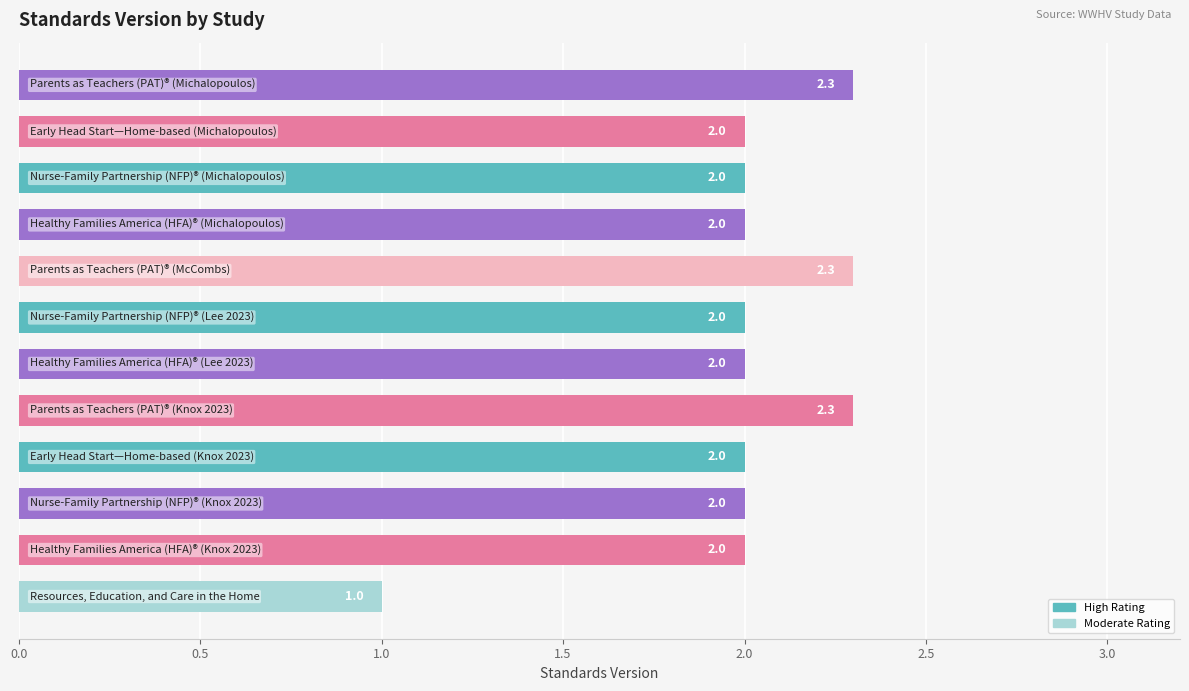

How many values are between 2 and 3?

11